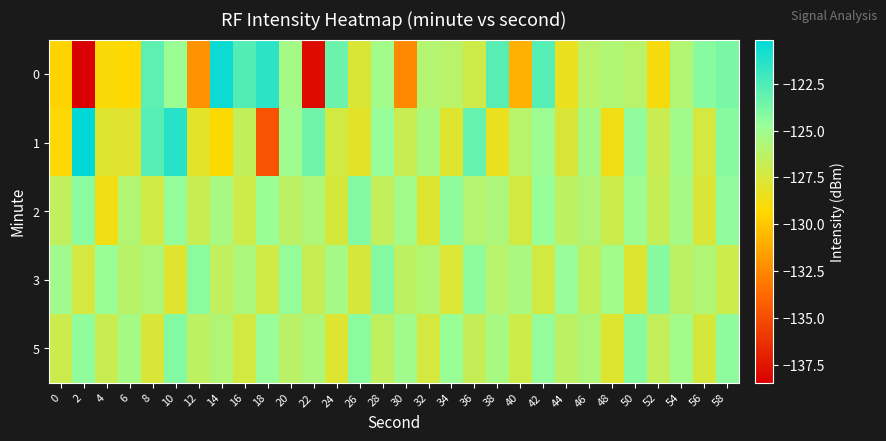

Count the number of categories in the chart.

30